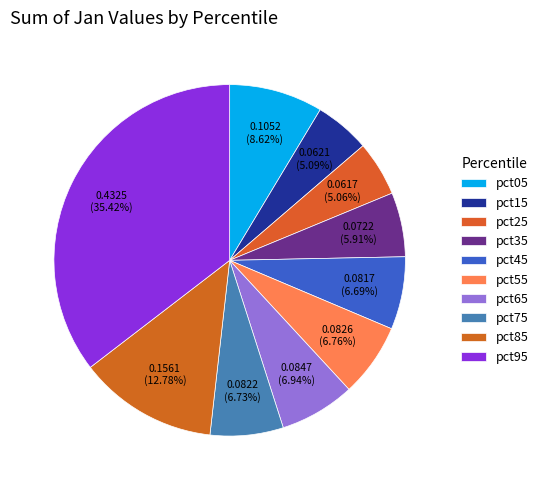

To the nearest percent, what portion does pct75 represent?

7%